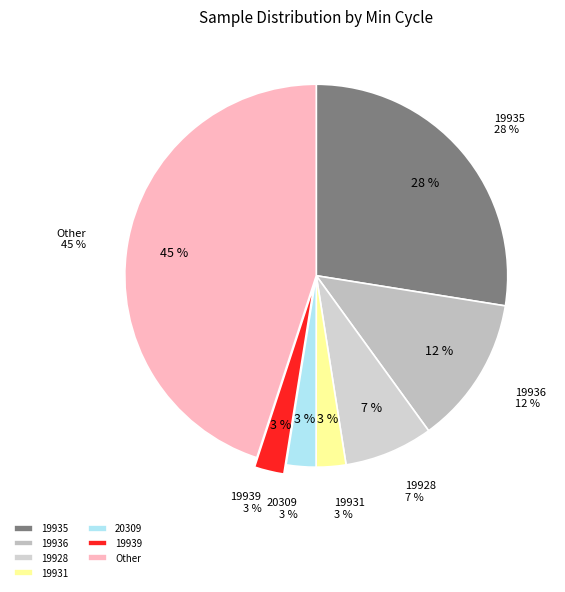

How many slices are in this pie chart?

7